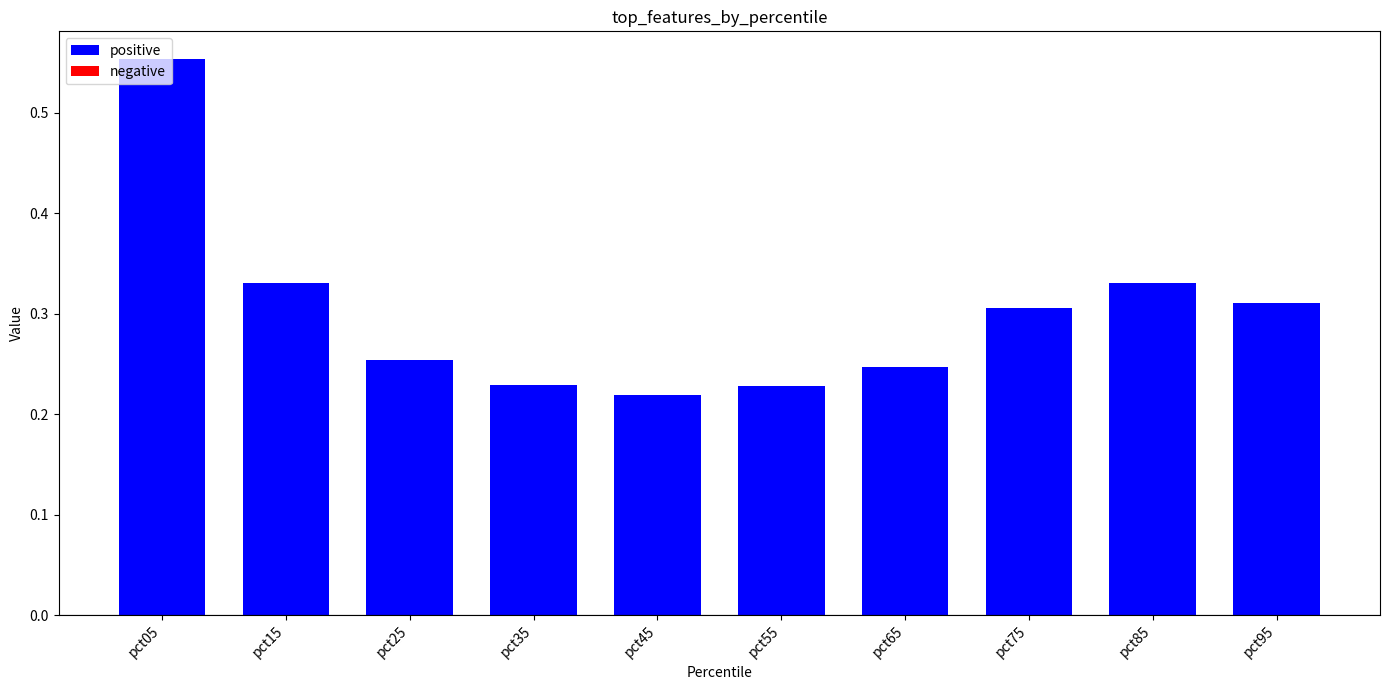

Where is the data nearest to the value 0?

pct45